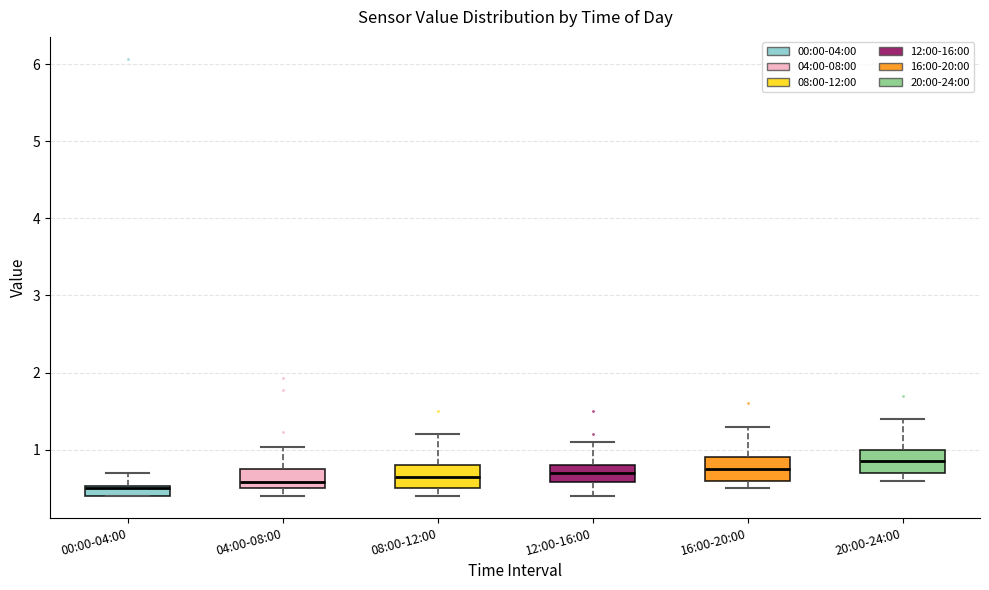

Where is the upper edge of the box for 08:00-12:00 on the y-axis? The values are not printed on the chart, so give them approximately, as read against the axis.

0.8